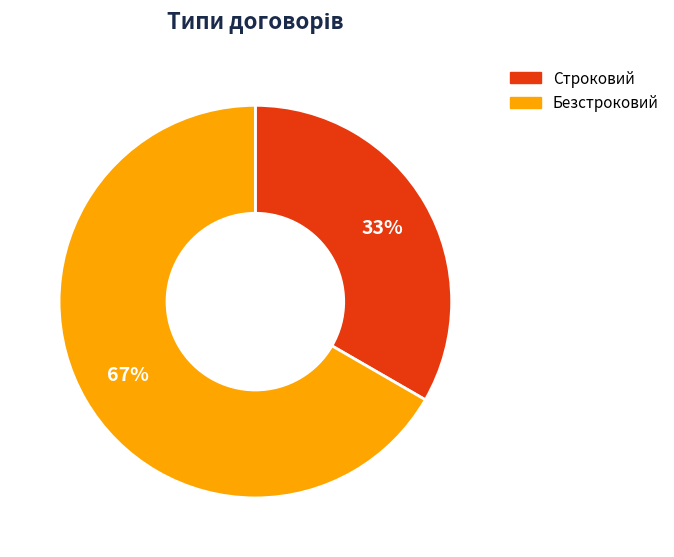

Is the sum of Строковий and Безстроковий greater than half?

Yes